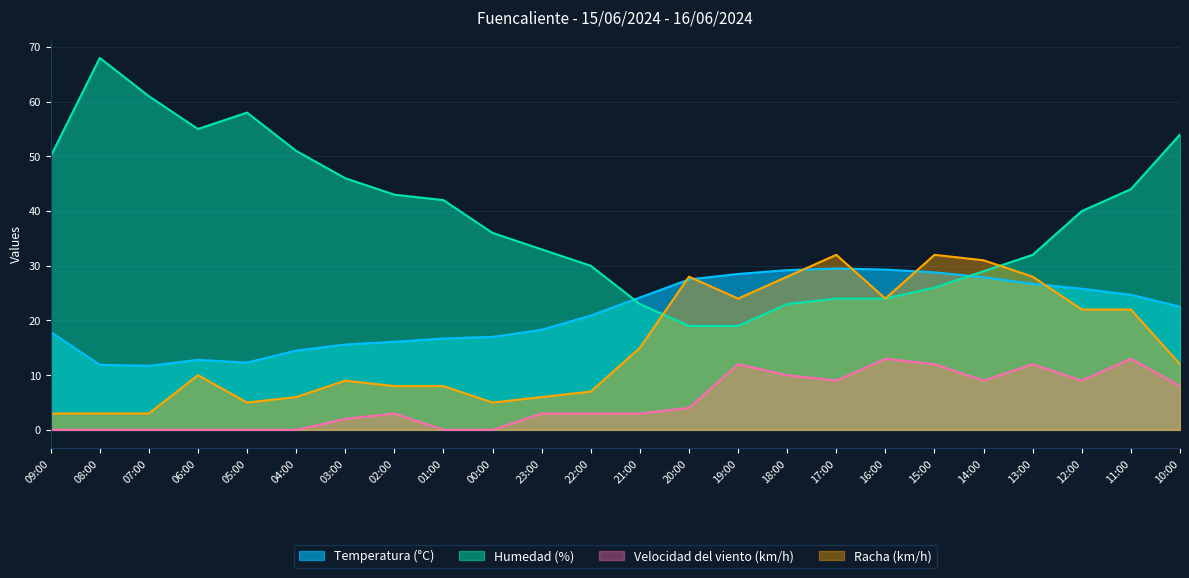

How many lines are shown in the chart?

4